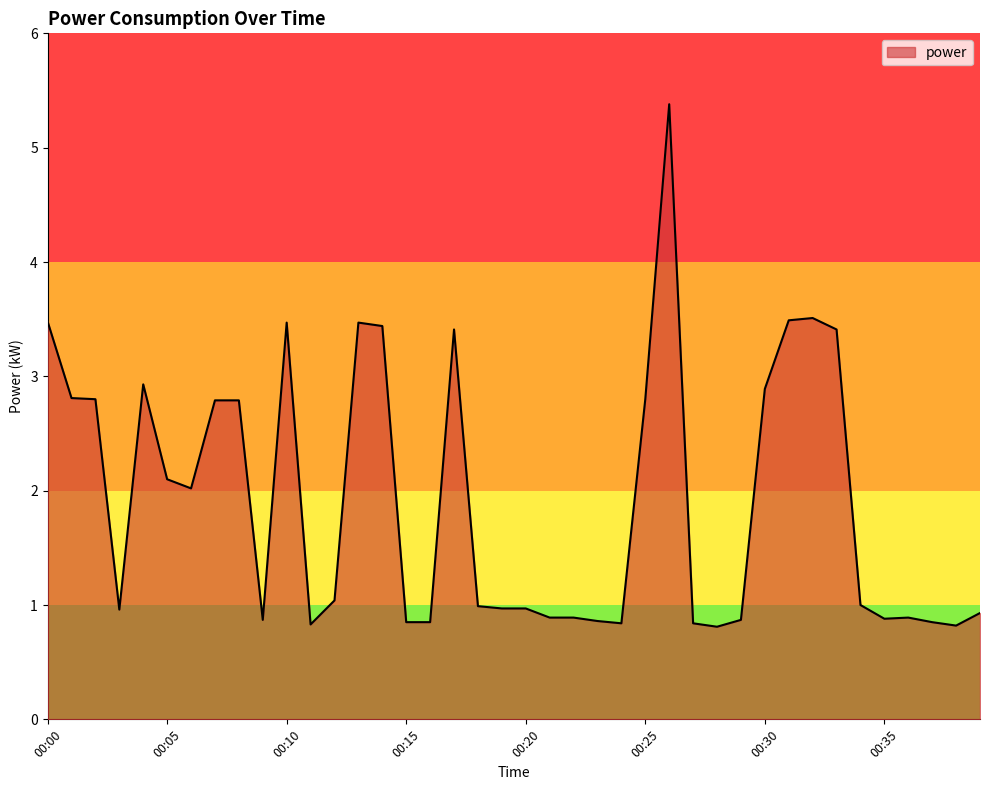

What is the maximum value shown in the chart?

5.4